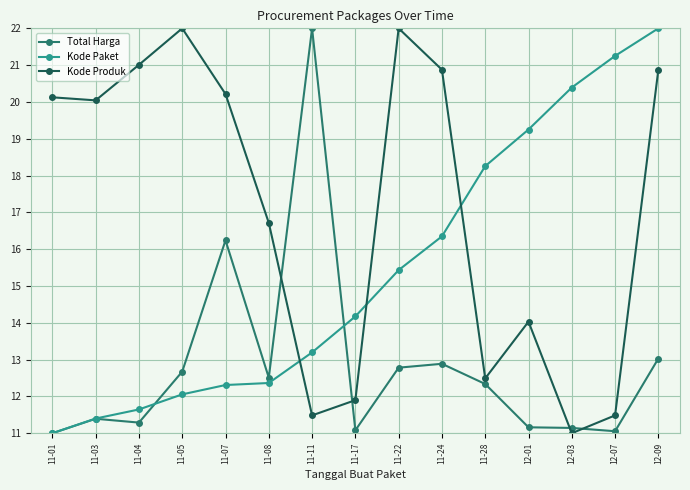

At which label is Kode Produk closest to 16?

11-08